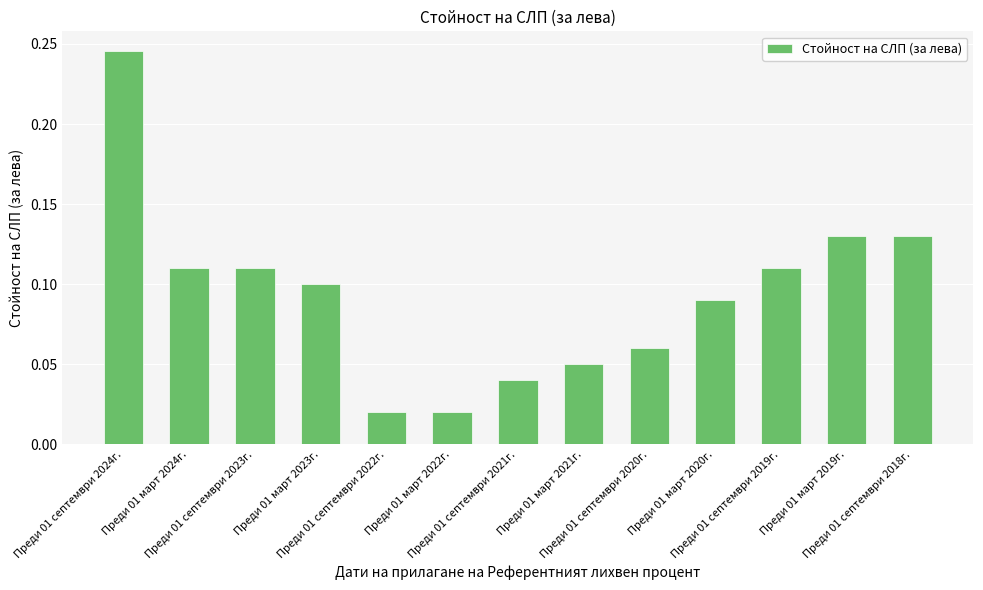

What is the sum of all values?

1.2